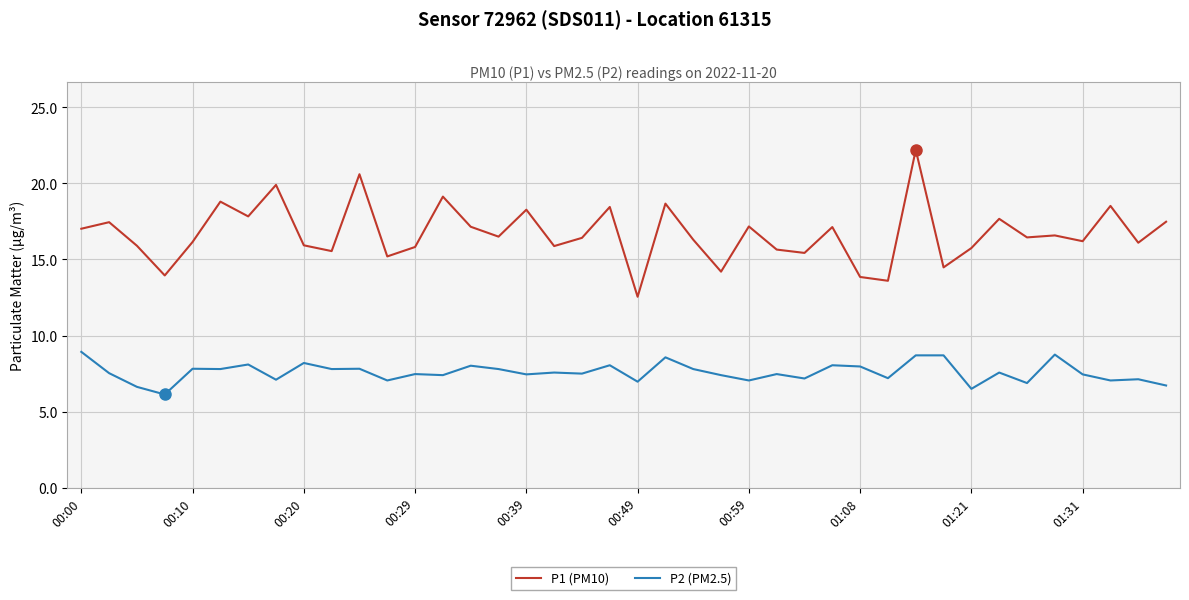

List the series in order of their overall mean, lowest first.

P2 (PM2.5), P1 (PM10)